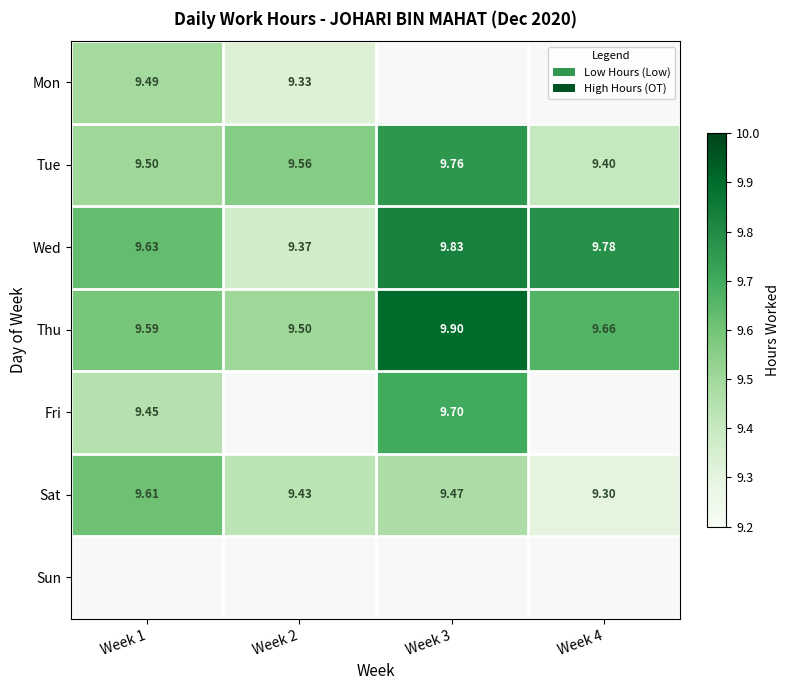

Which has a higher value, Week 4 or Week 1?

Week 1